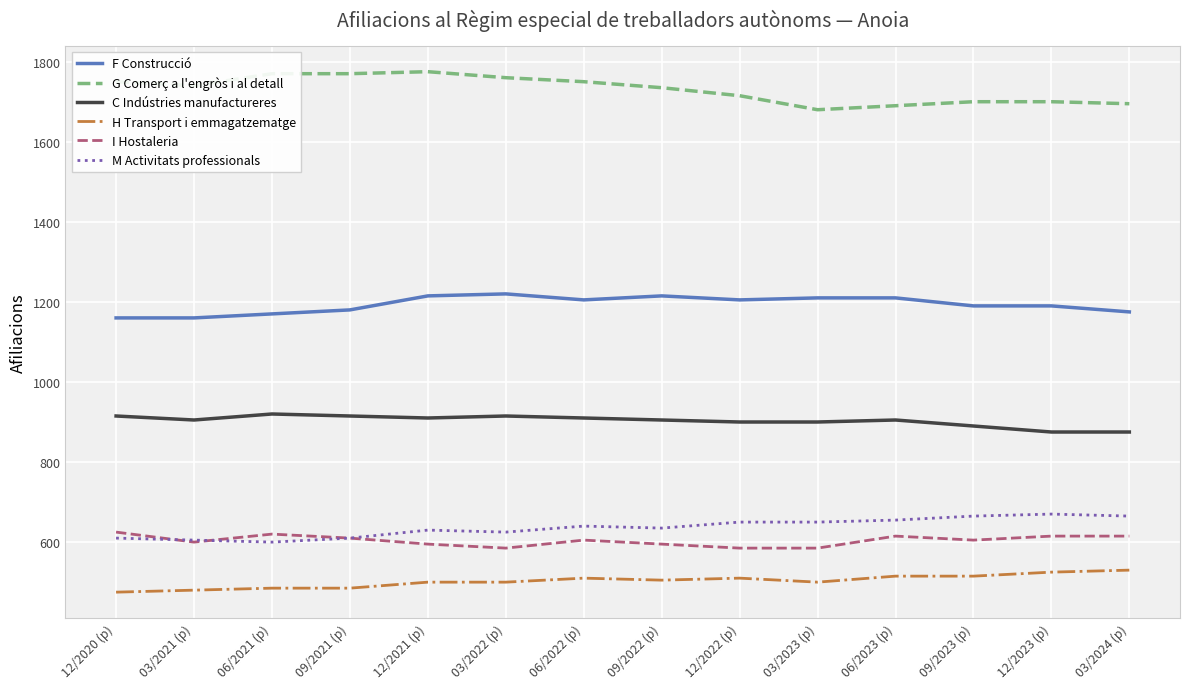

Is the value of F Construcció at 09/2021 (p) greater than the value of C Indústries manufactureres at 09/2021 (p)?

Yes